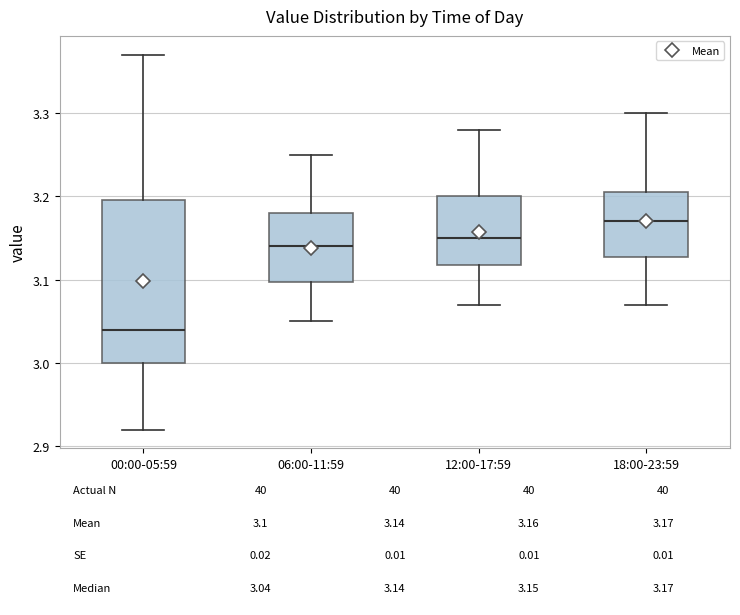

Which box is the tallest, from its lower edge to its upper edge?

00:00-05:59